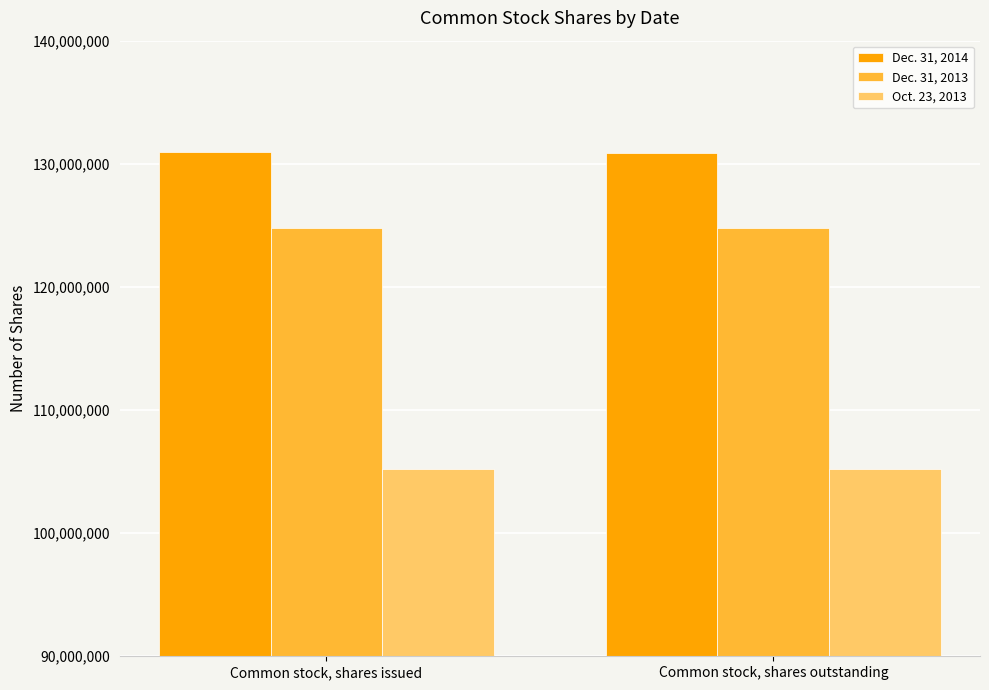

How many data points in Dec. 31, 2013 are less than 124788853?

1